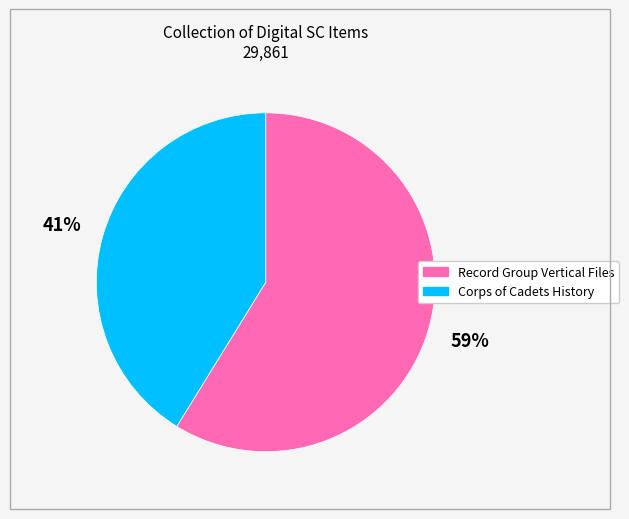

Is the sum of Record Group Vertical Files and Corps of Cadets History greater than half?

Yes